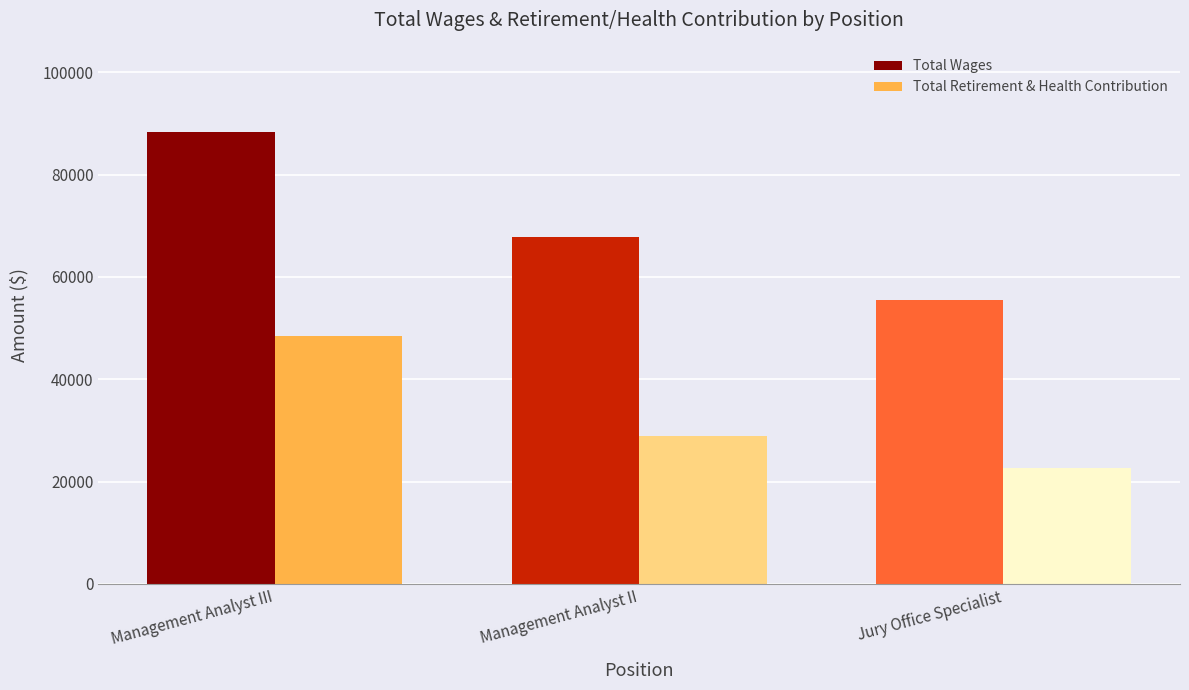

Is the value of Total Retirement & Health Contribution at Management Analyst III greater than the value of Total Wages at Jury Office Specialist?

No